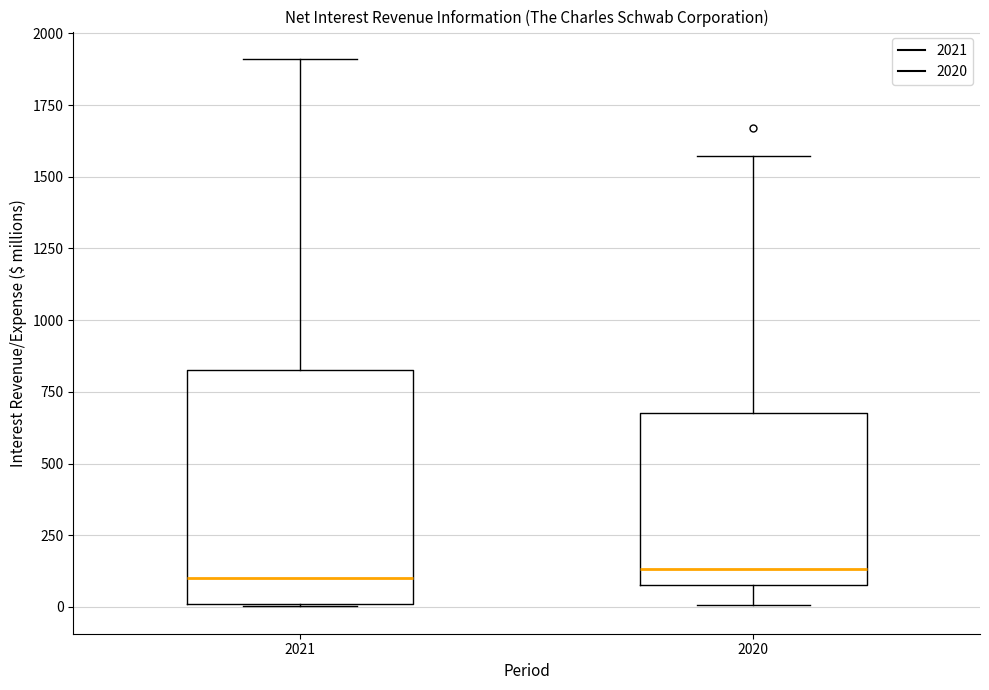

Reading left to right, transcribe this box plot: for each box, give where its median line is, the range the box spans, and where its two whiskers end, as read against the y-axis. The values are not printed on the chart, so give them approximately, as read against the axis.

2021: median 100, box 0 to 850, whiskers 0 to 1900
2020: median 150, box 100 to 700, whiskers 0 to 1550